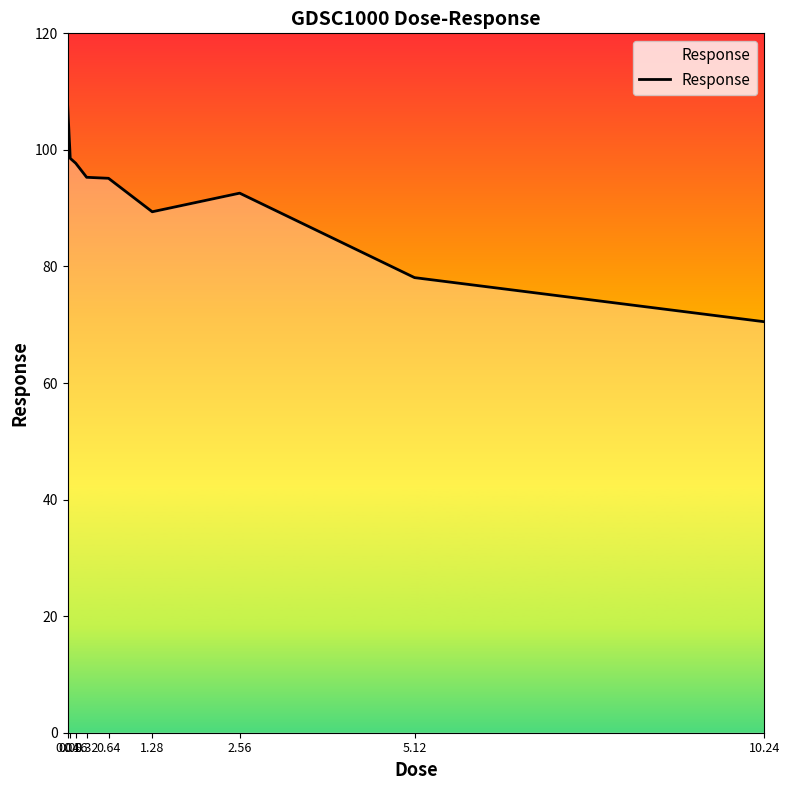

What is the sum of the values at 2.56 and 5.12?

170.7